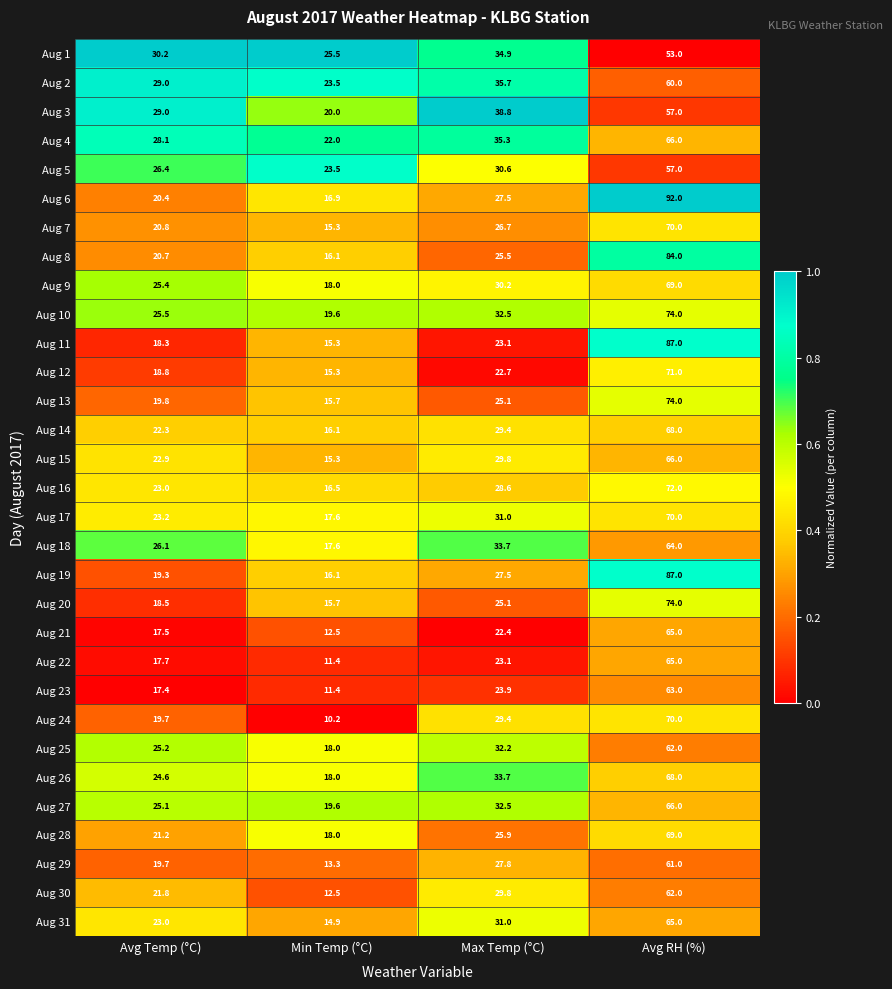

What is the approximate value of Aug 19 at Max Temp (°C)?

27.5